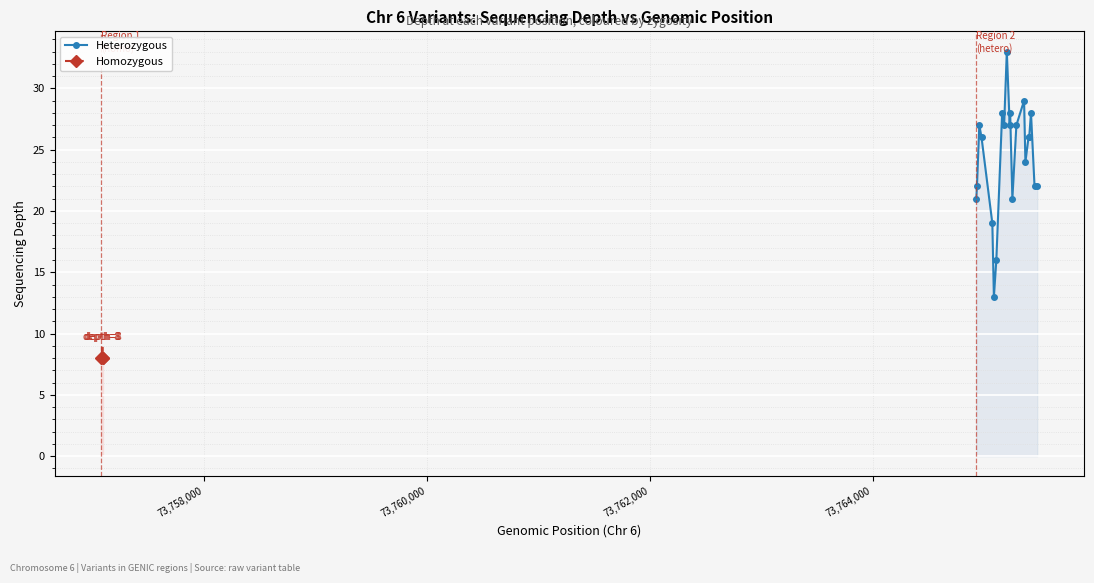

How many interior local peaks (higher than both neighbors) does the data have?

6